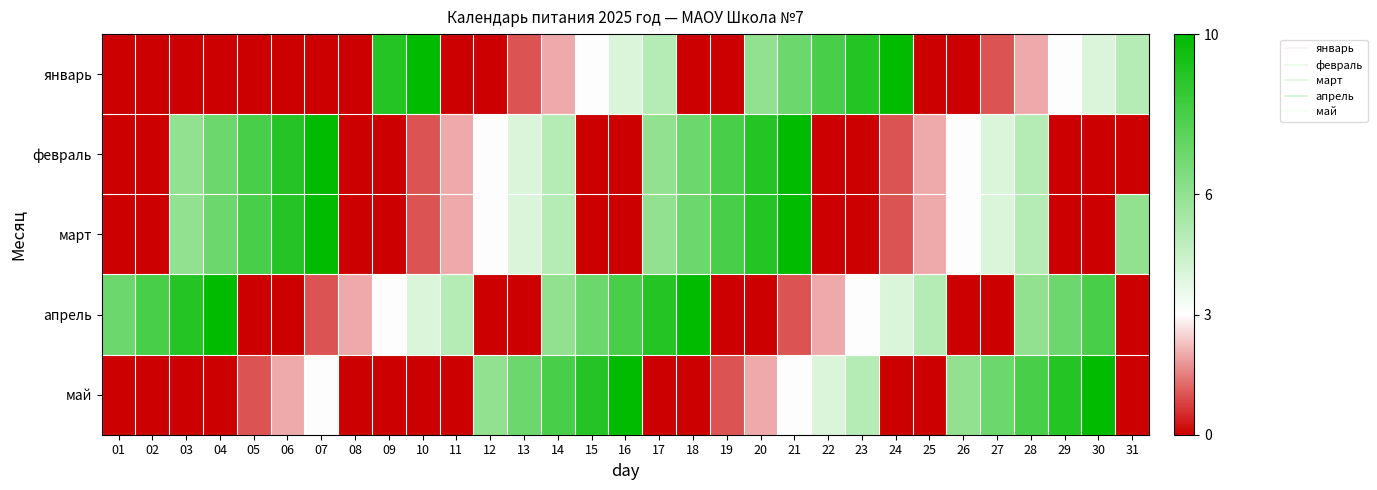

Count the number of categories in the chart.

31